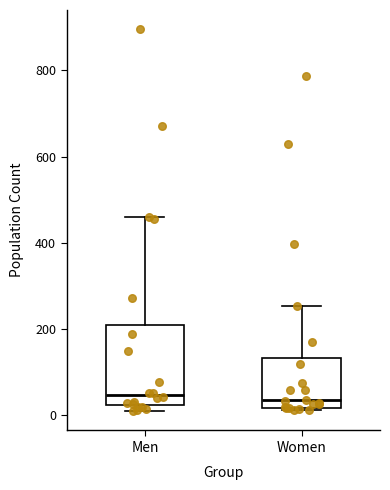

Reading left to right, transcribe this box plot: for each box, give where its median line is, the range the box spans, and where its two whiskers end, as read against the y-axis. The values are not printed on the chart, so give them approximately, as read against the axis.

Men: median 40, box 20 to 220, whiskers 0 to 460
Women: median 40, box 20 to 140, whiskers 20 (just below the box's lower edge) to 260